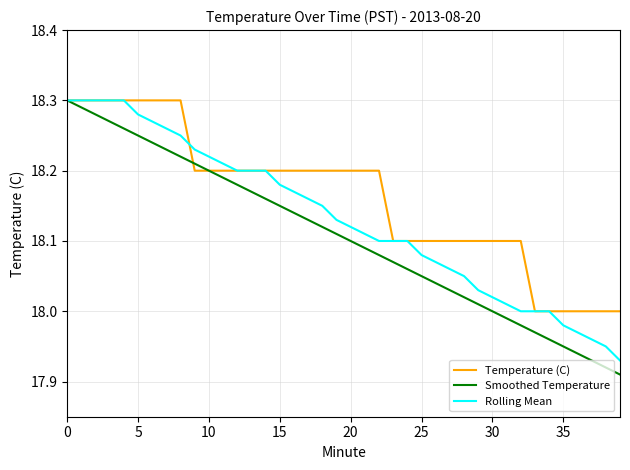

List the series in order of their overall mean, lowest first.

Smoothed Temperature, Rolling Mean, Temperature (C)